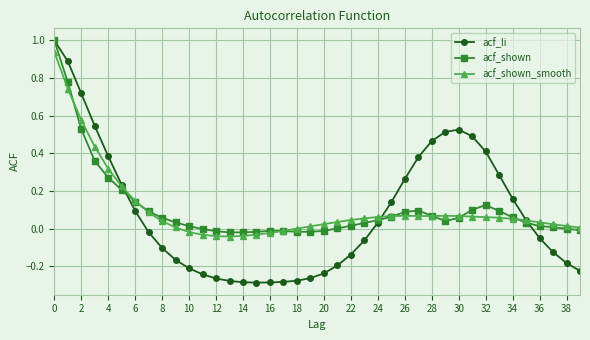

What is the greatest value displayed?

1.0